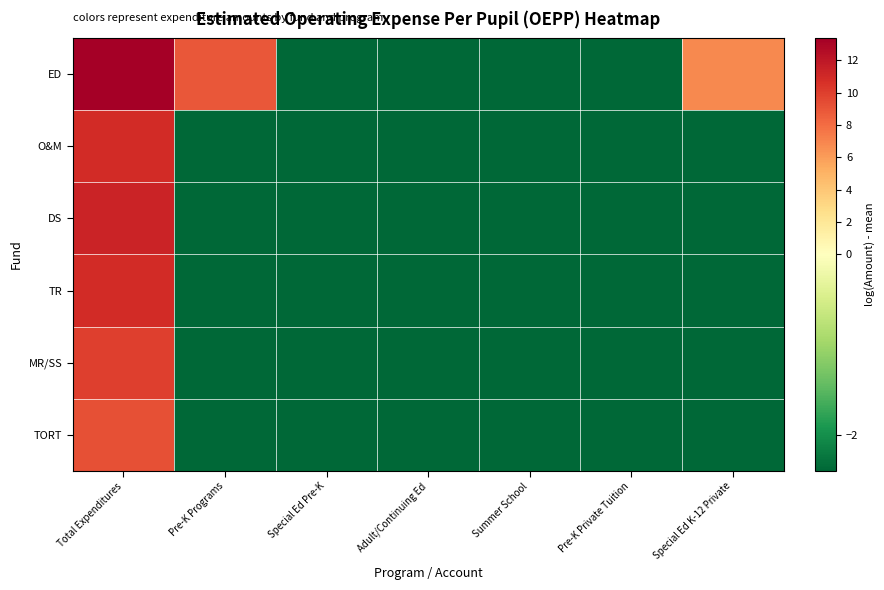

Which has a higher value, Special Ed K-12 Private or Adult/Continuing Ed?

Special Ed K-12 Private